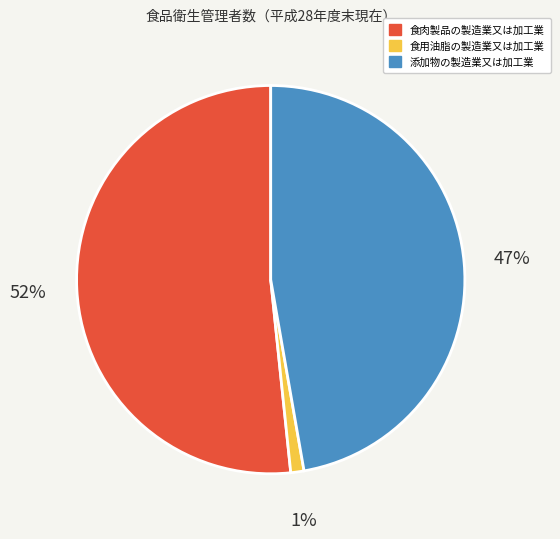

What is the smallest slice in the pie chart?

食用油脂の製造業又は加工業